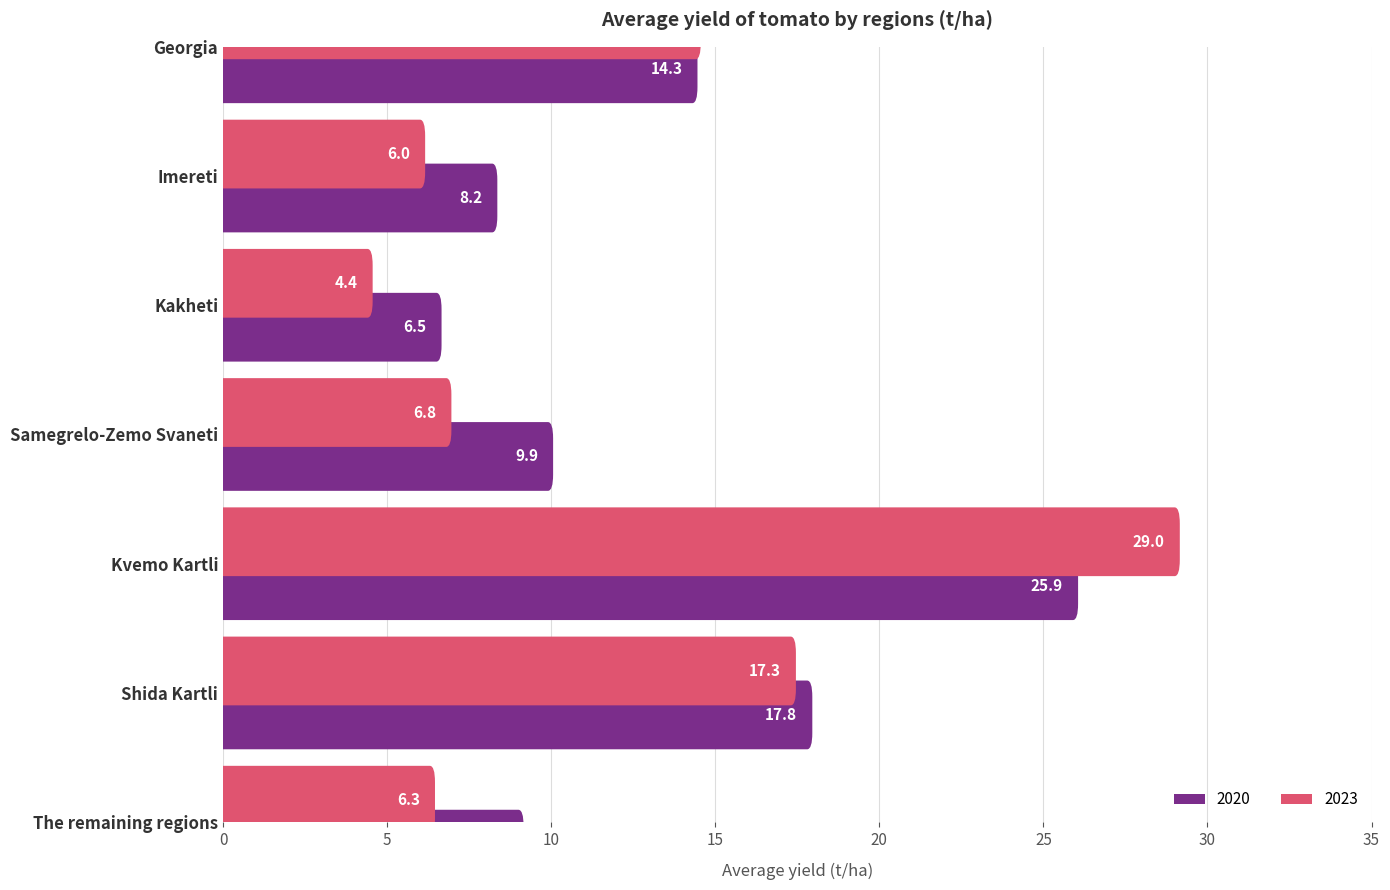

List the series in order of their overall mean, lowest first.

2023, 2020